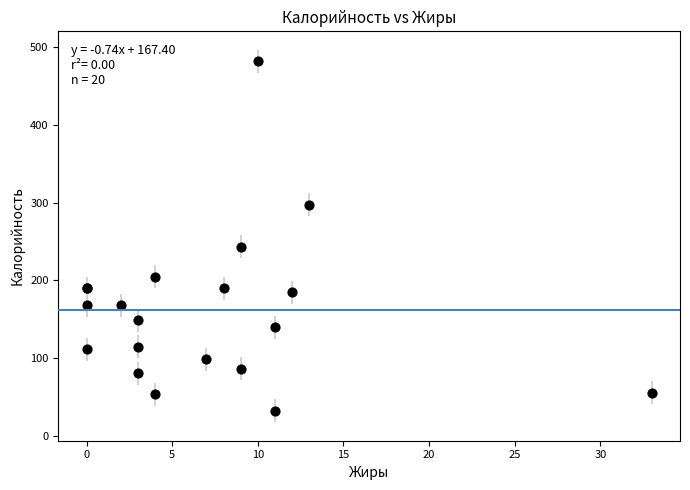

What Y value in the scatter plot is closest to 257?

243